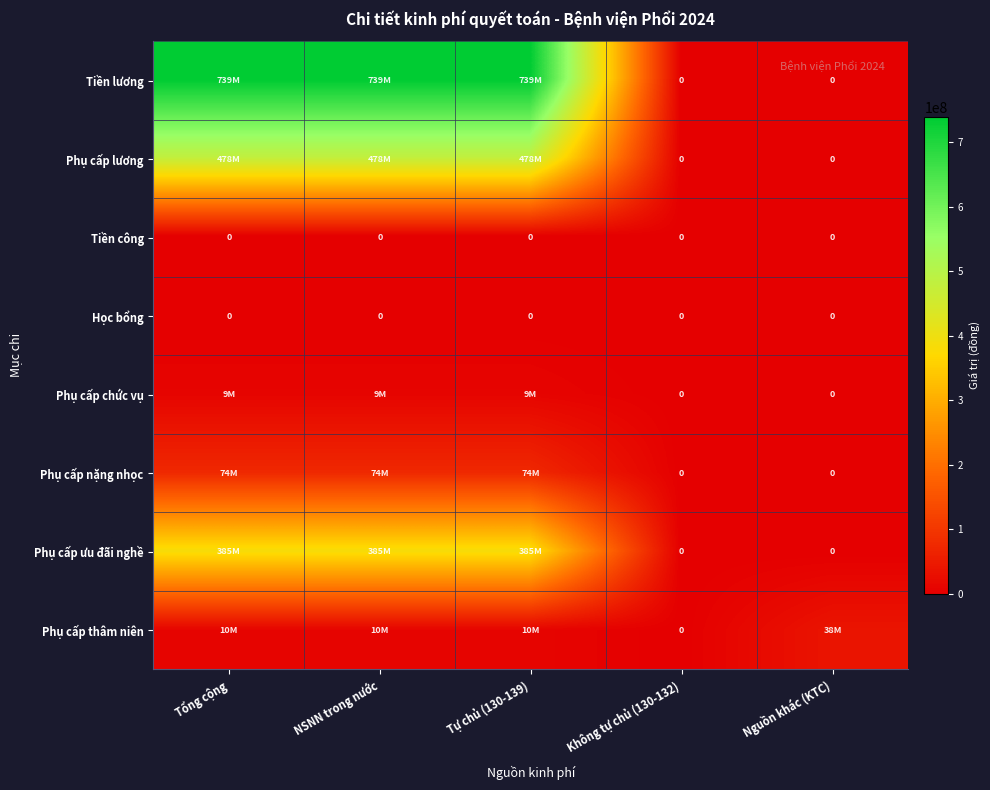

Which has a higher value, NSNN trong nước or Nguồn khác (KTC)?

NSNN trong nước